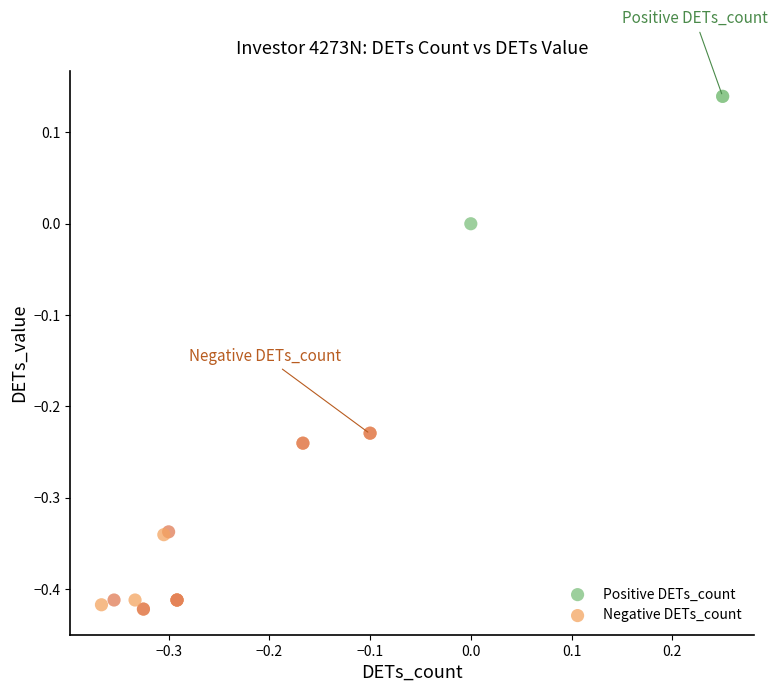

Which series has the largest Y range (max minus min)?

Negative DETs_count